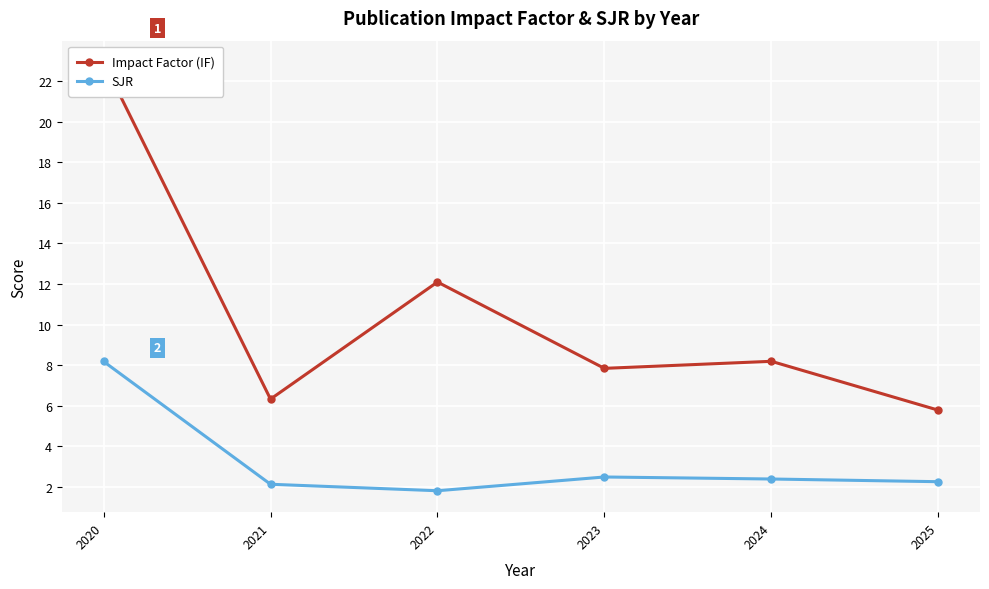

At which category is the sum across all series the highest?

2020